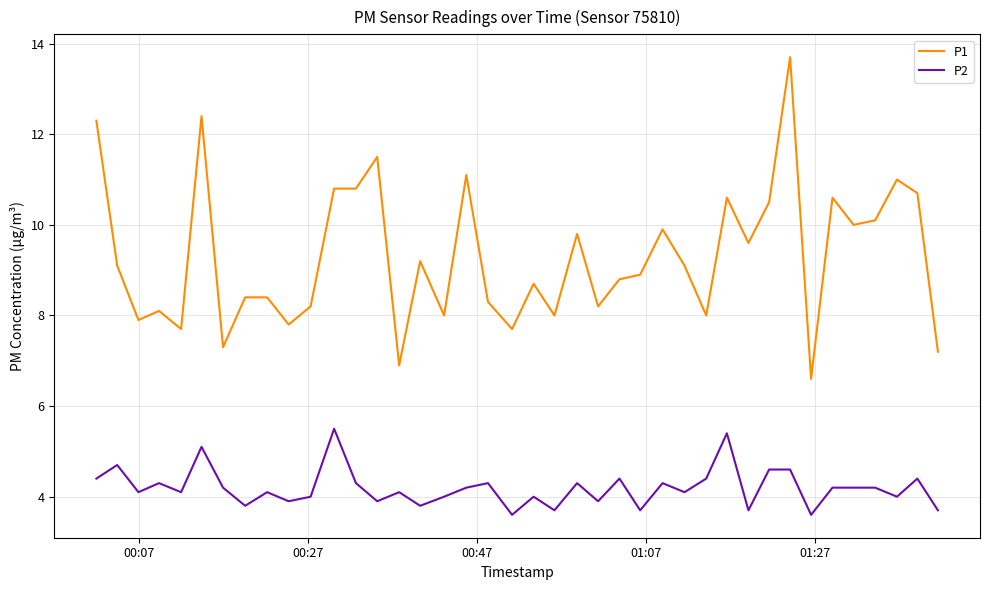

How many lines are shown in the chart?

2